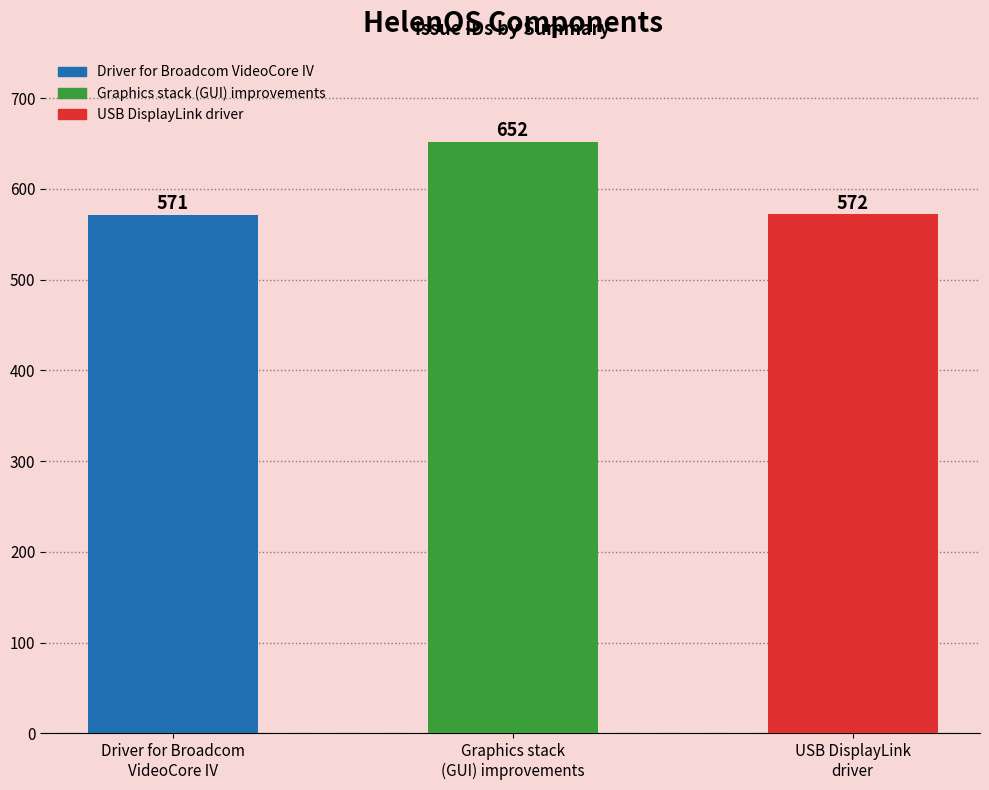

How many data points are less than 572?

1